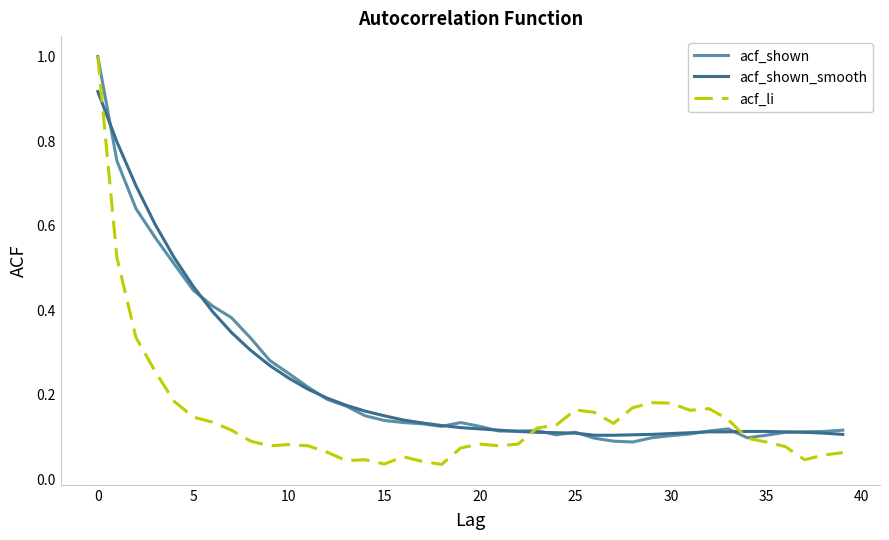

Does the chart display data point markers on the line(s)?

No